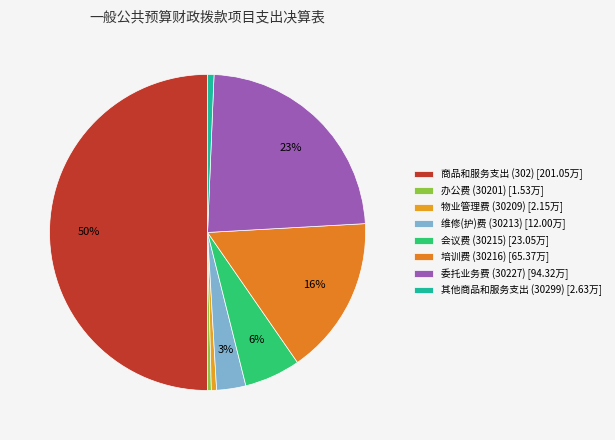

How many segments does this pie chart have?

8